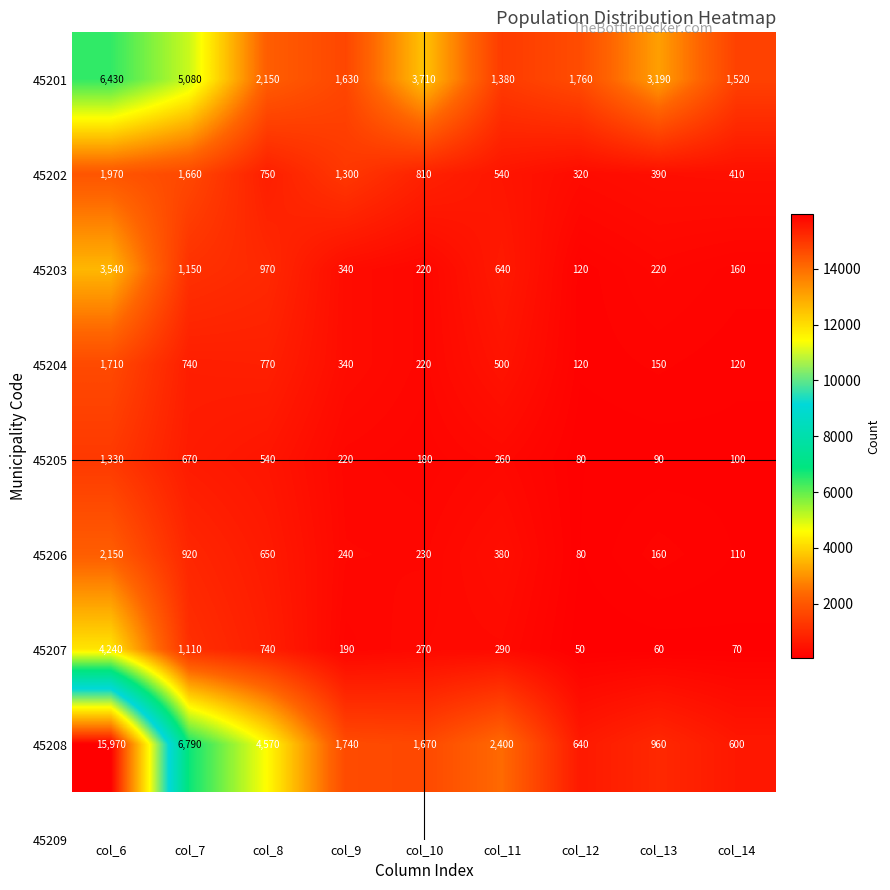

The 45202 series shows 810 at col_10. True or false?

True